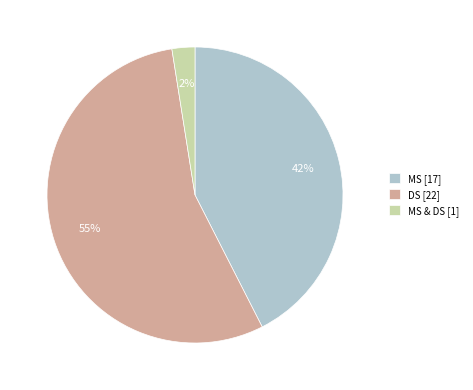

How many segments does this pie chart have?

3